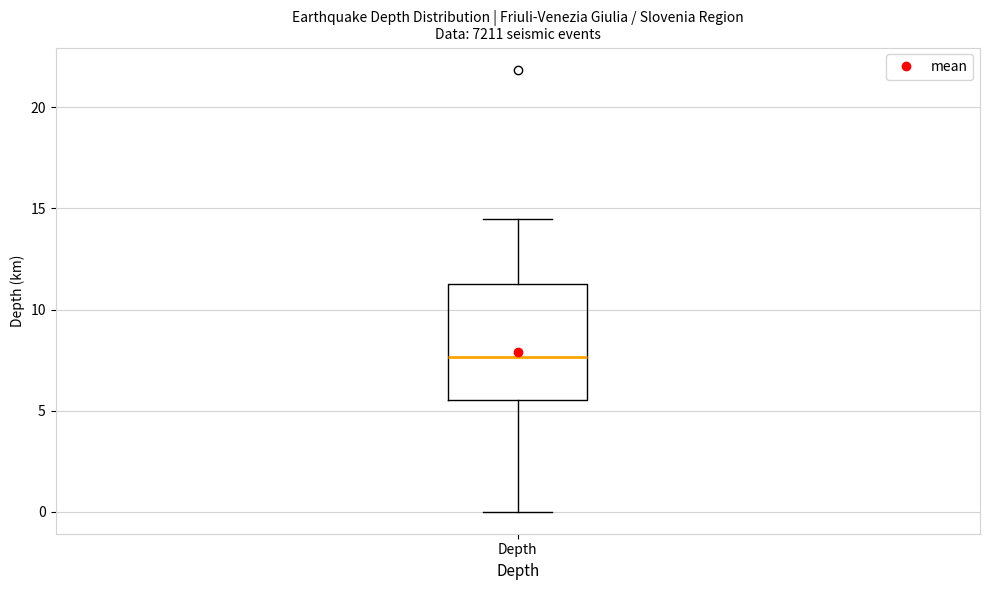

Read this box plot against the y-axis: the position of the median line, the range covered by the box, and the ends of both whiskers. The values are not printed on the chart, so give them approximately, as read against the axis.

median 7.5, box 5.5 to 11.5, whiskers 0.0 to 14.5